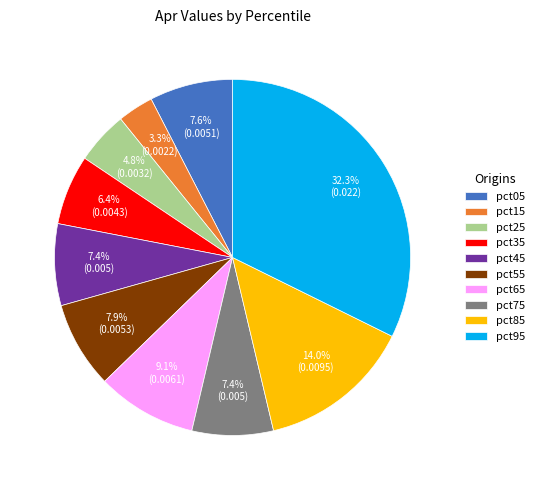

How many slices are in this pie chart?

10